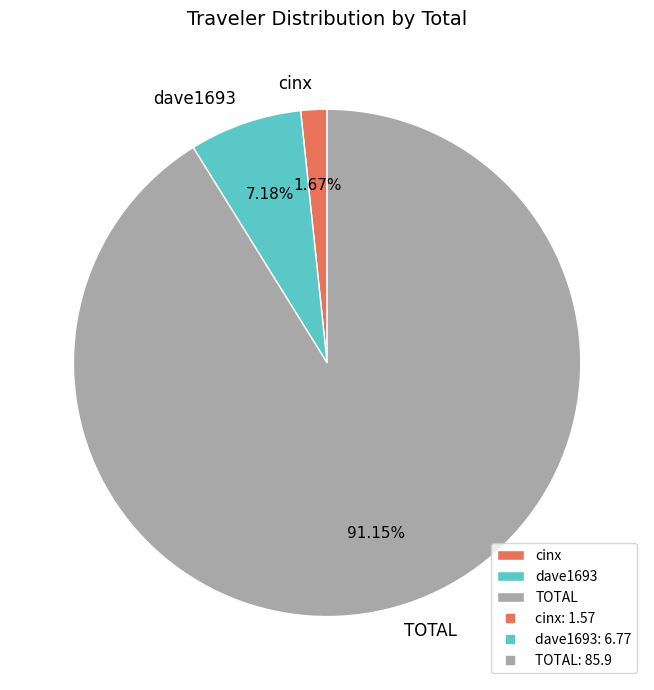

Is there any slice that represents more than half of the pie?

Yes